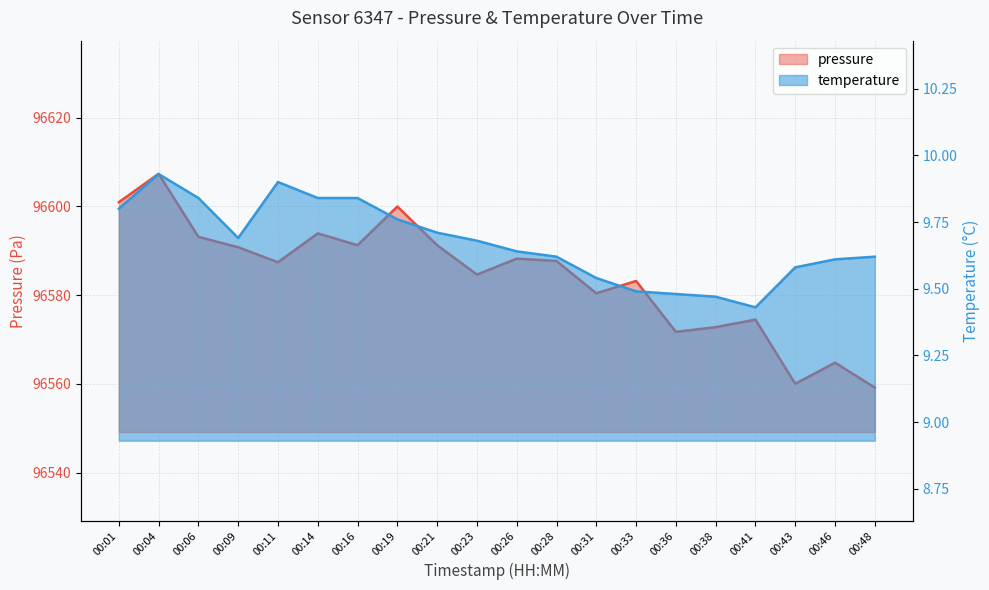

True or false: temperature has more than 0 interior local peaks.

True